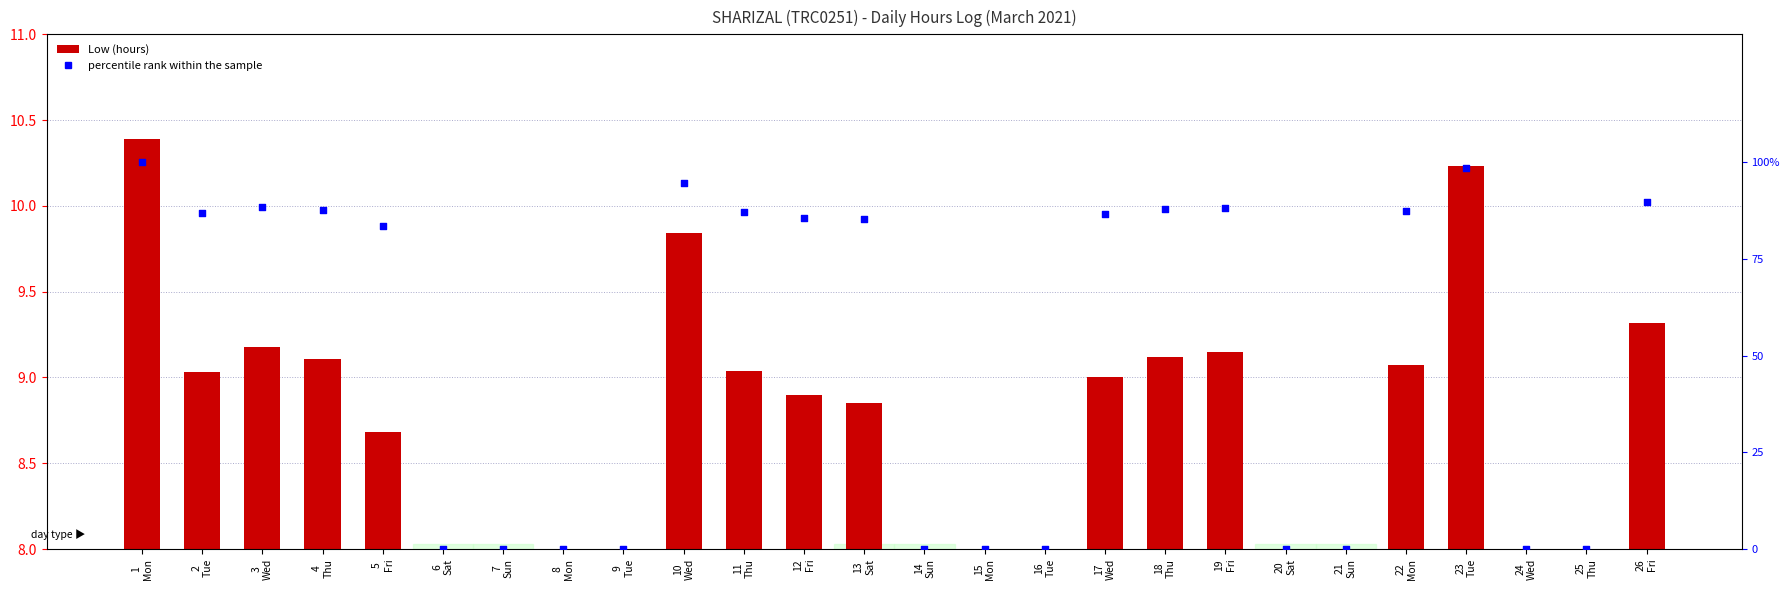

What are all the series names shown in the legend?

Low (hours), percentile rank within the sample